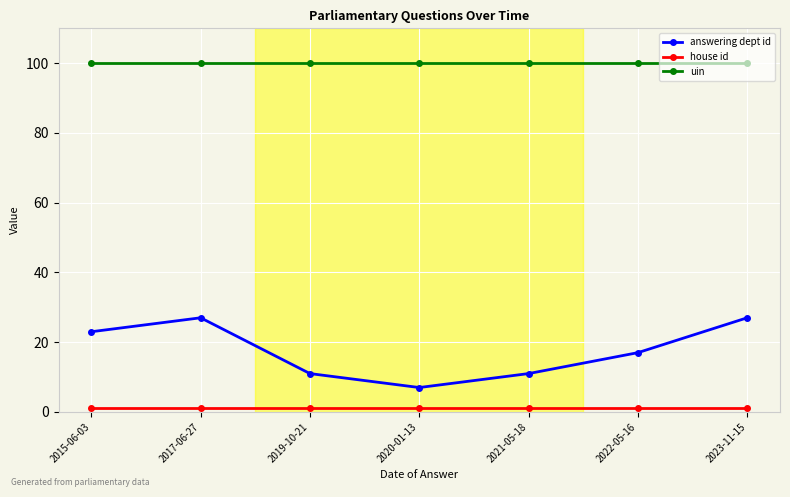

What is the greatest value displayed?

100